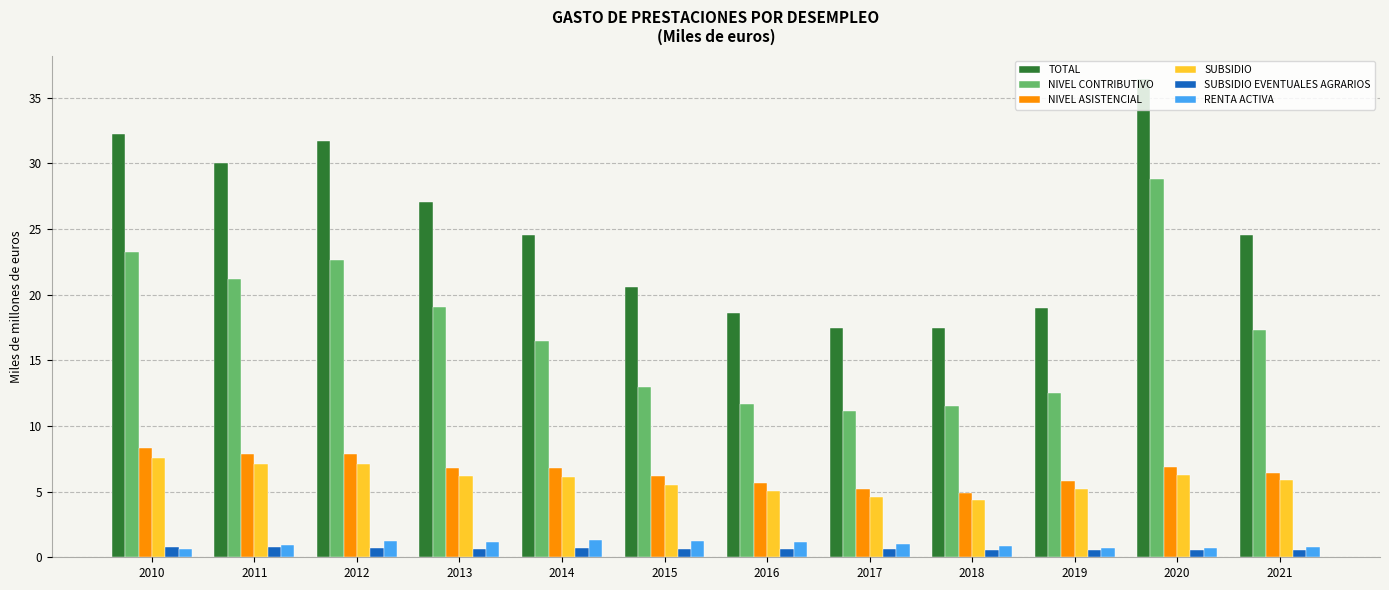

Does the chart contain any negative values?

No